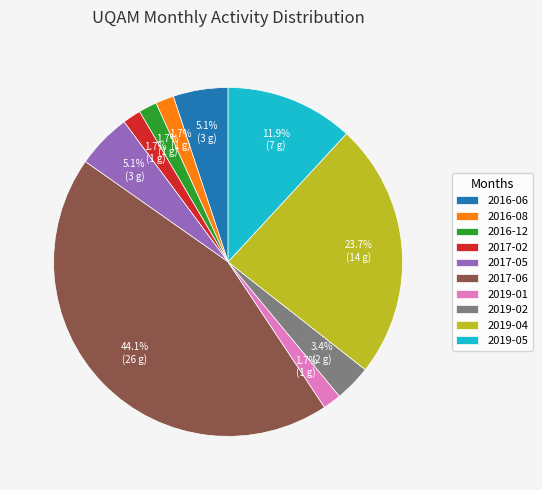

Is 2017-02 the majority of the pie?

No